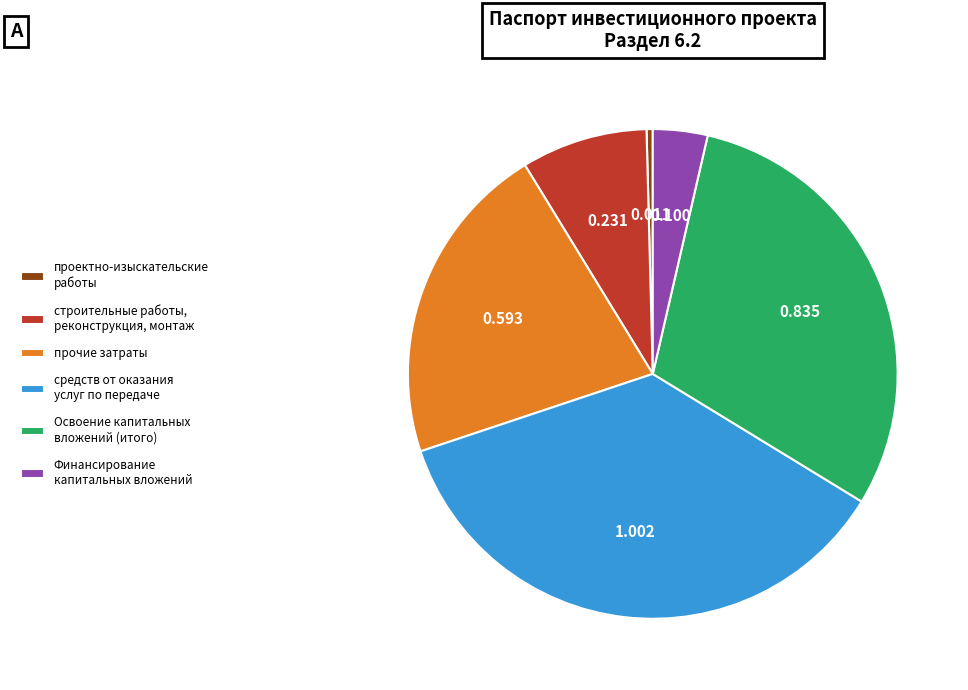

Does прочие затраты represent more than half of the total?

No